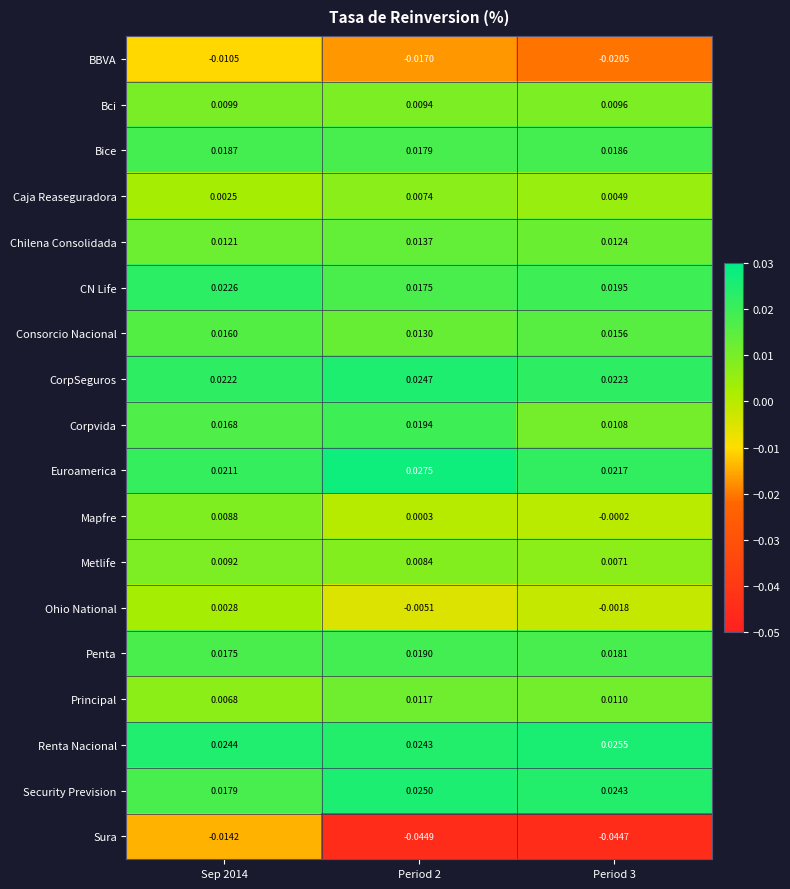

What is the total value across all series at Sep 2014?

0.2